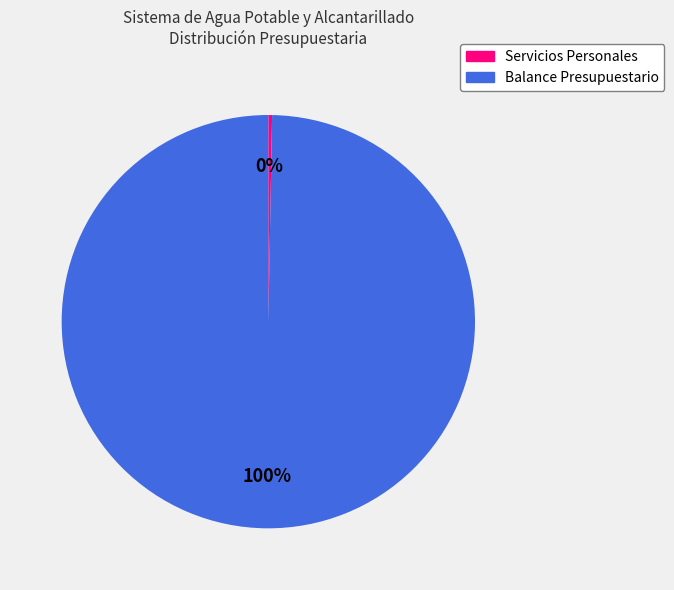

Does any single category account for the majority?

Yes